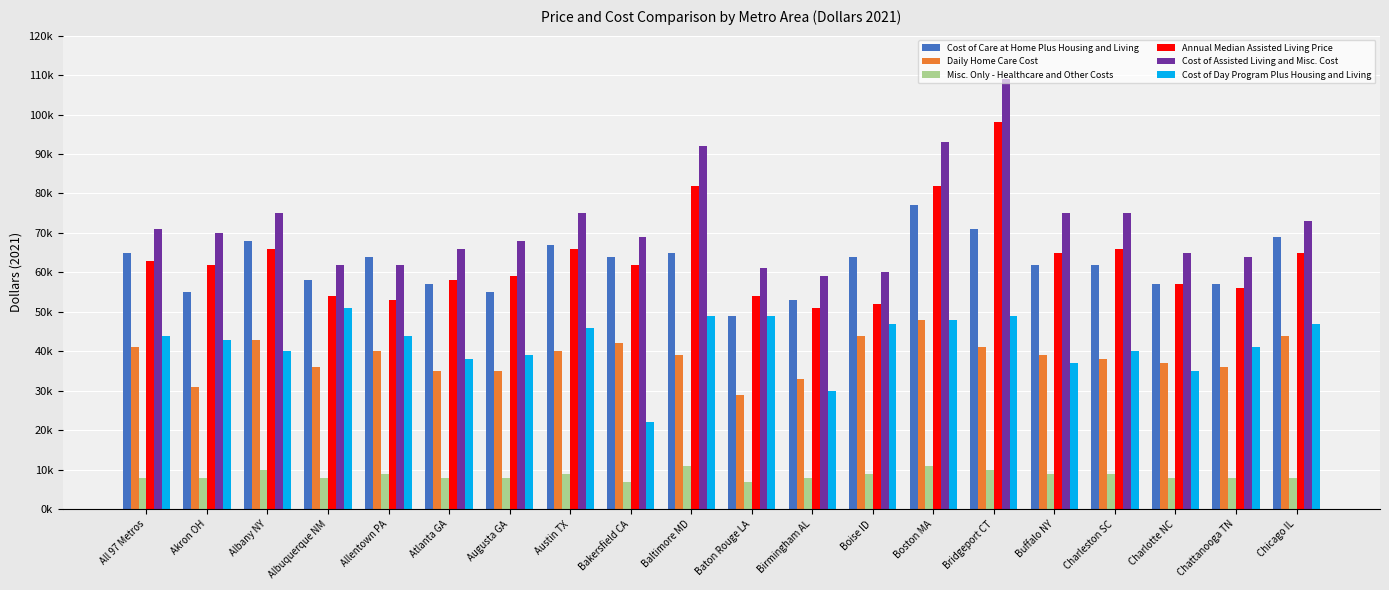

At which label does Cost of Assisted Living and Misc. Cost reach its minimum?

Birmingham AL